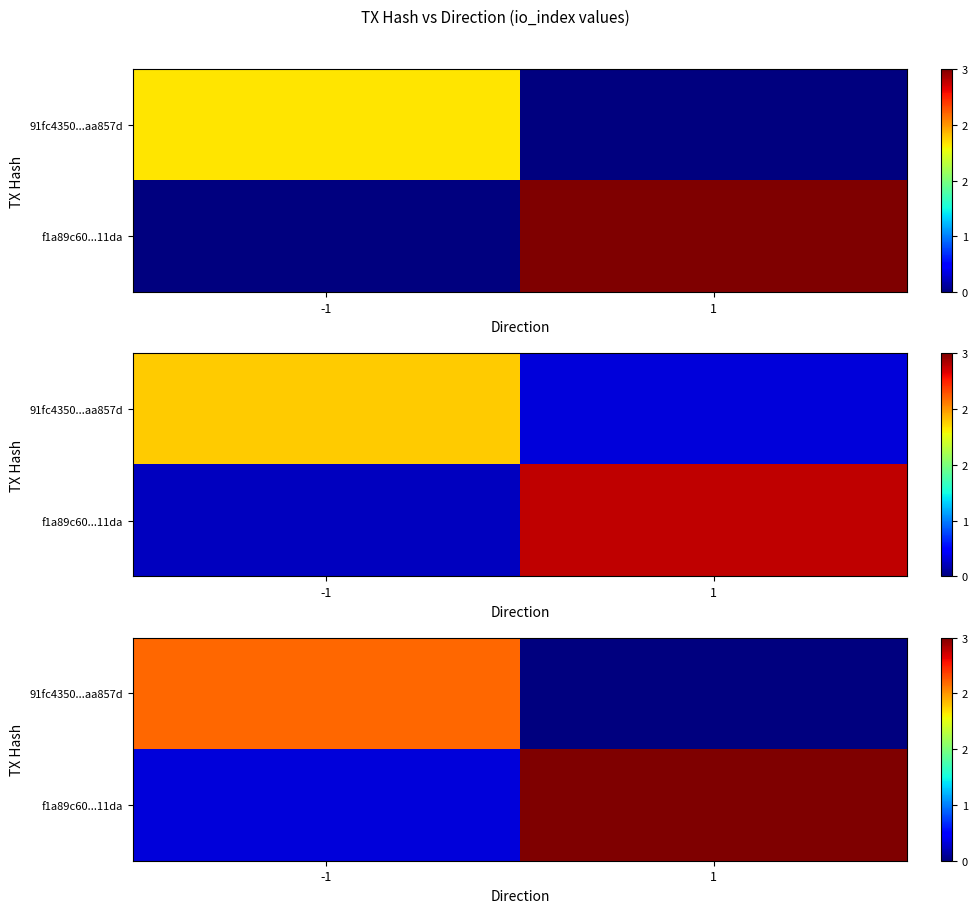

The value of row_1 at 1 is 3.0. True or false?

True